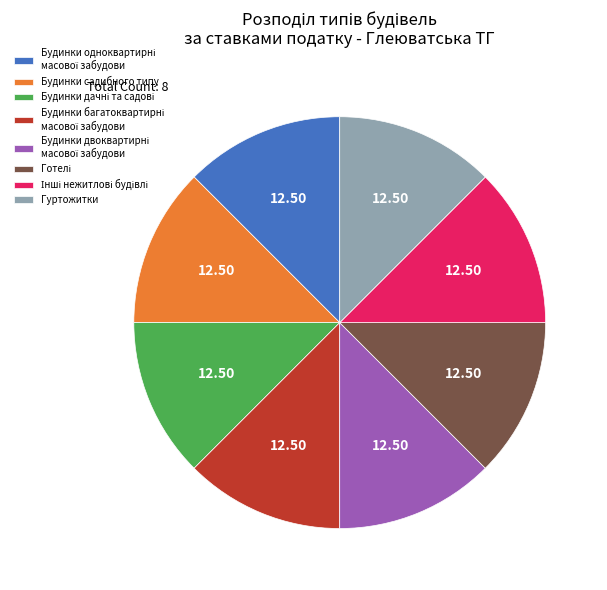

Is there any slice that represents more than half of the pie?

No